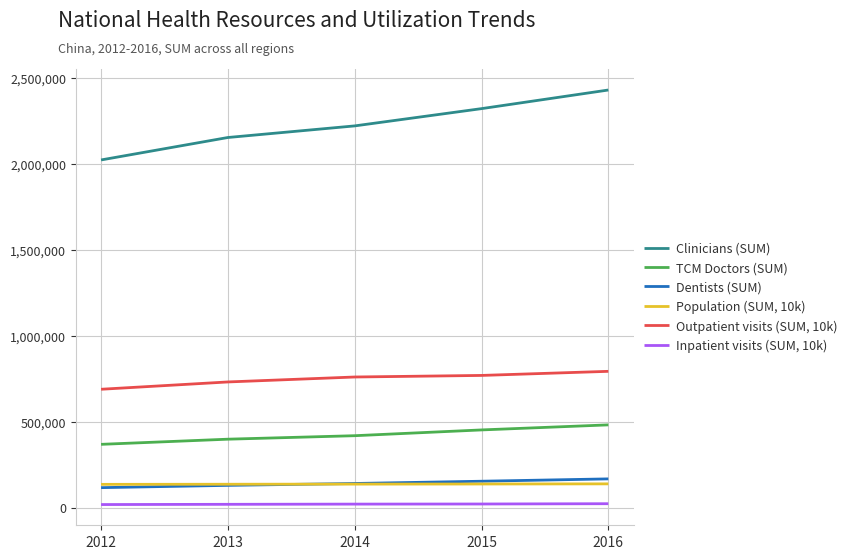

What is the difference between the Inpatient visits (SUM, 10k) values at 2013 and 2012?

1358